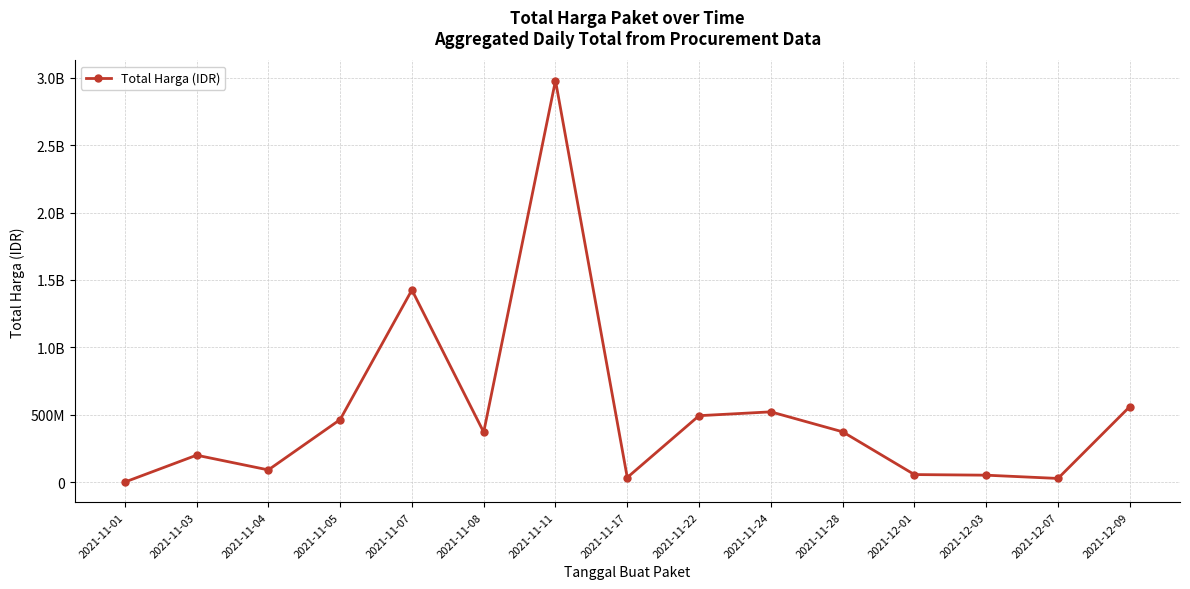

Does the chart have visible grid lines?

Yes